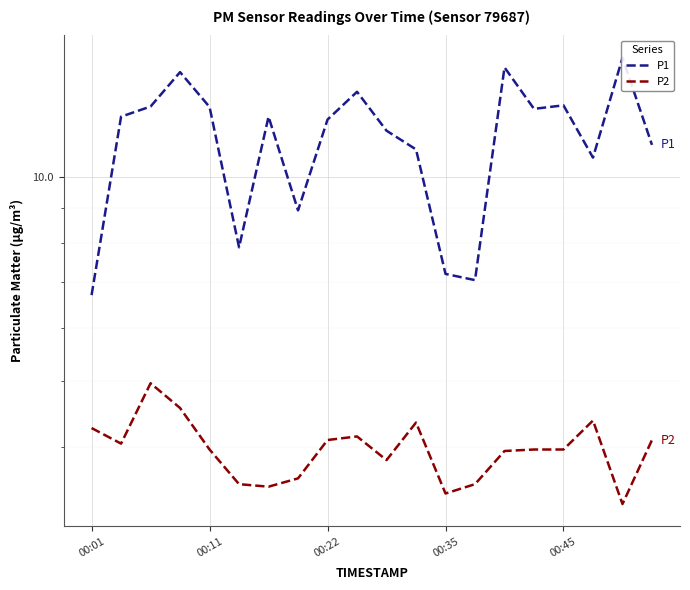

How many interior local peaks does the P2 series have?

4